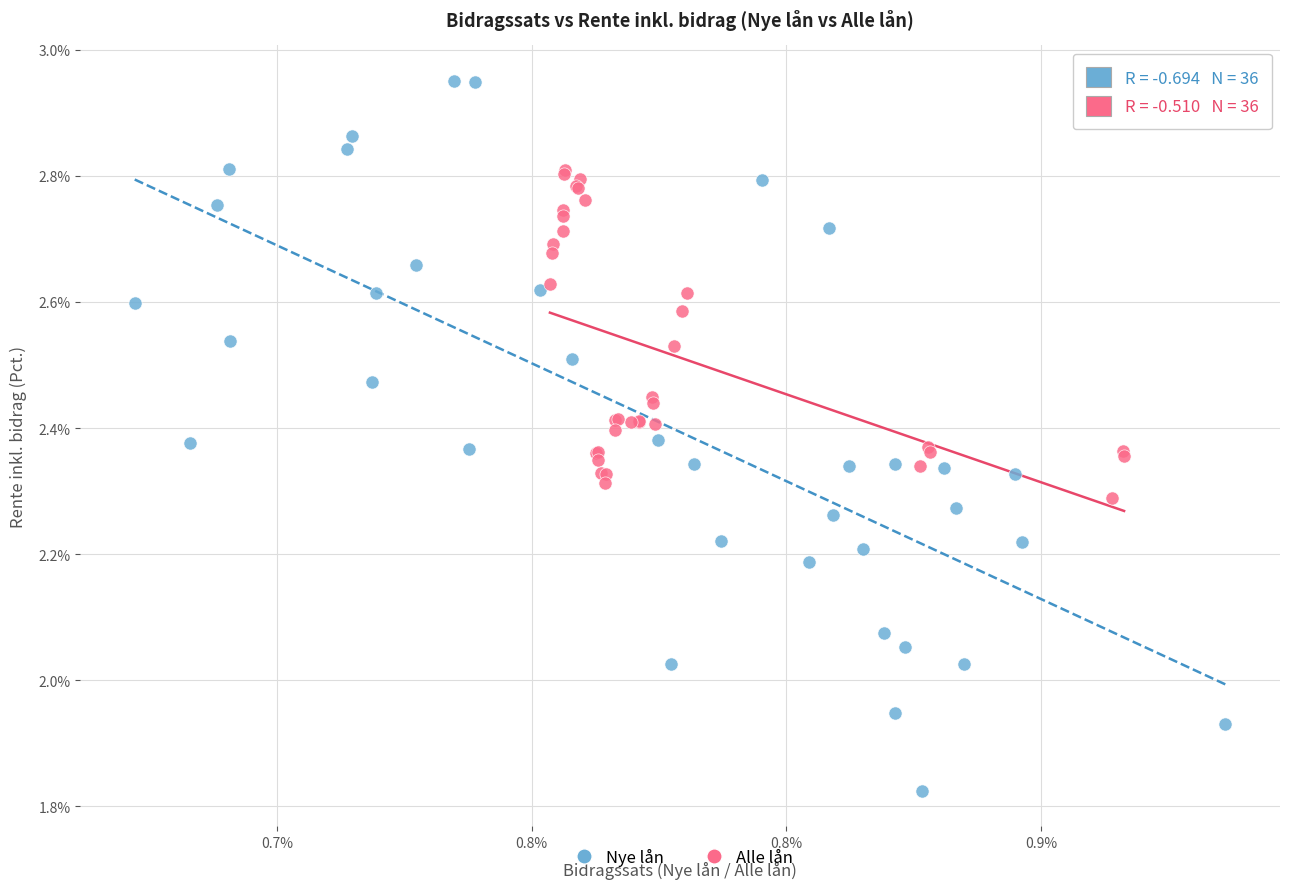

Which series has the largest Y range (max minus min)?

Nye lån